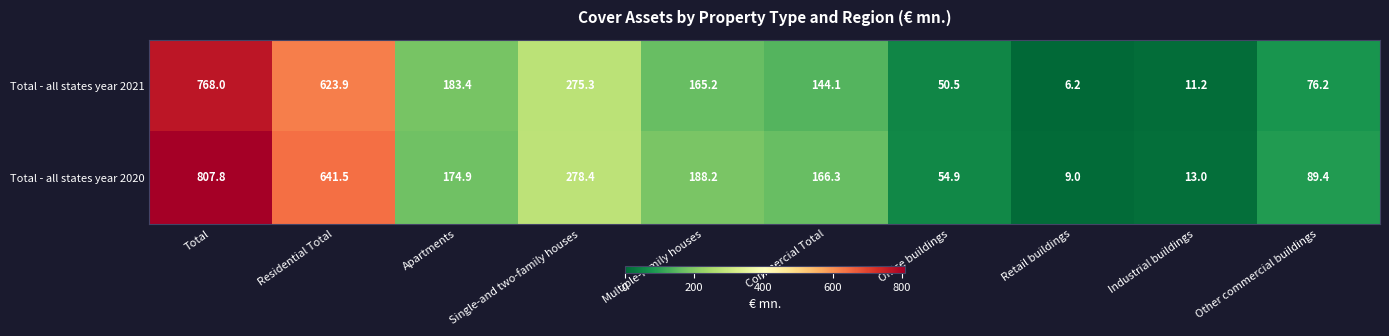

Rank the series at Other commercial buildings from lowest to highest value.

Total - all states year 2021, Total - all states year 2020